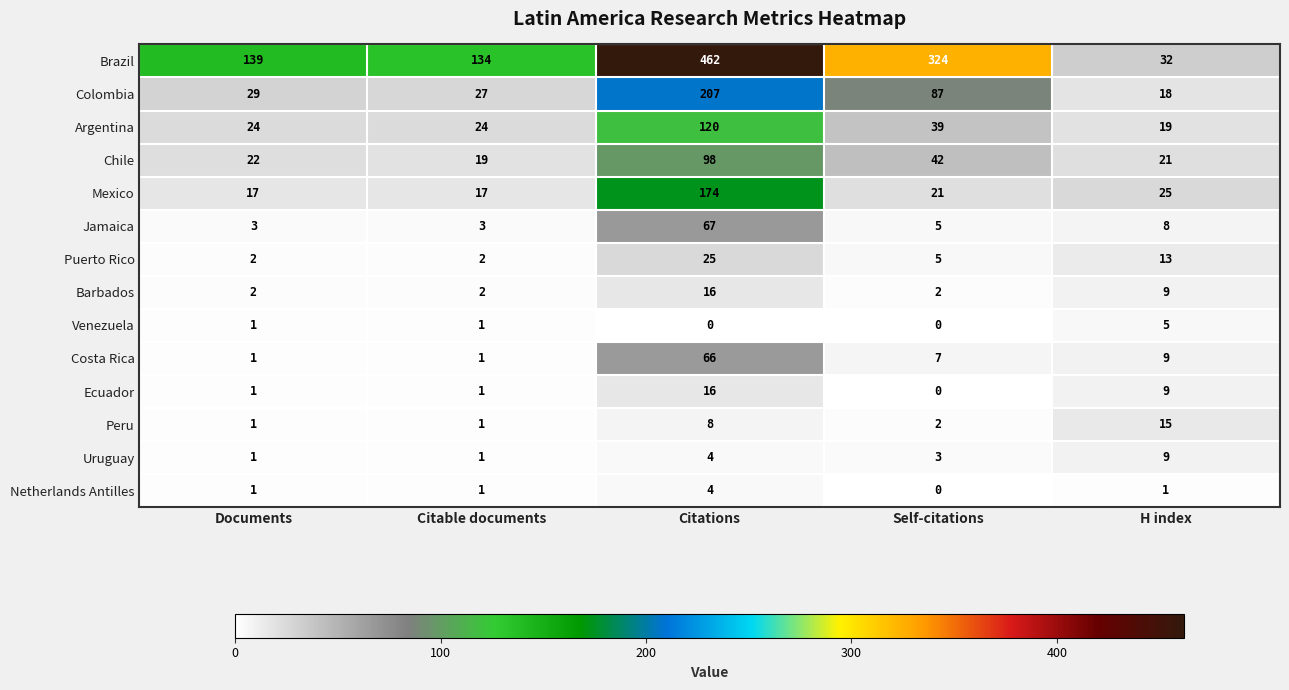

What is the sum of all Ecuador values?

27